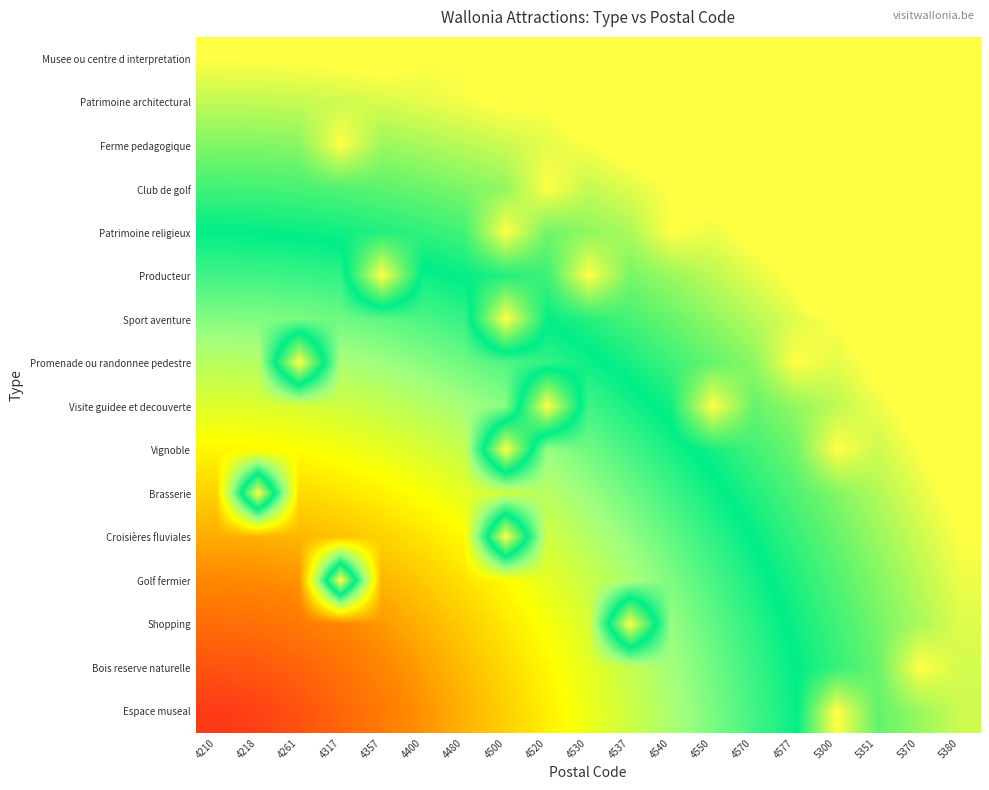

Reading left to right, what are all the values shown in this chart?

Musee ou centre d interpretation: 4210=1.0	4218=1.0	4261=1.0	4317=1.0	4357=1.0	4400=1.0	4480=1.0	4500=1.9	4520=1.1	4530=1.1	4537=1.1	4540=1.2	4550=1.0	4570=1.2	4577=1.2	5300=1.3	5351=1.3	5370=1.3	5380=1.4
Patrimoine architectural: 4210=0.9	4218=0.9	4261=0.9	4317=1.0	4357=1.0	4400=1.0	4480=1.0	4500=1.0	4520=1.0	4530=1.1	4537=1.1	4540=1.0	4550=1.1	4570=1.2	4577=1.0	5300=1.0	5351=1.3	5370=1.3	5380=1.3
Ferme pedagogique: 4210=0.9	4218=0.9	4261=0.9	4317=1.0	4357=0.9	4400=0.9	4480=0.9	4500=0.9	4520=1.0	4530=1.0	4537=1.0	4540=1.0	4550=1.1	4570=1.1	4577=1.1	5300=1.2	5351=1.2	5370=1.3	5380=1.3
Club de golf: 4210=0.8	4218=0.8	4261=0.8	4317=0.8	4357=0.8	4400=0.9	4480=0.9	4500=0.9	4520=1.0	4530=0.9	4537=1.0	4540=1.0	4550=1.0	4570=1.1	4577=1.1	5300=1.0	5351=1.2	5370=1.2	5380=1.2
Patrimoine religieux: 4210=0.8	4218=0.8	4261=0.8	4317=0.8	4357=0.8	4400=0.8	4480=0.8	4500=1.0	4520=0.9	4530=0.9	4537=0.9	4540=1.0	4550=1.0	4570=1.0	4577=1.1	5300=1.1	5351=1.1	5370=1.2	5380=1.2
Producteur: 4210=0.7	4218=0.7	4261=0.7	4317=0.7	4357=1.0	4400=0.7	4480=0.8	4500=0.8	4520=0.8	4530=1.0	4537=0.9	4540=0.9	4550=0.9	4570=1.0	4577=1.0	5300=1.3	5351=1.0	5370=1.1	5380=1.0
Sport aventure: 4210=0.6	4218=0.6	4261=0.6	4317=0.6	4357=0.7	4400=0.7	4480=0.7	4500=1.0	4520=0.8	4530=0.8	4537=0.8	4540=0.9	4550=0.9	4570=0.9	4577=1.0	5300=1.0	5351=1.0	5370=1.1	5380=1.1
Promenade ou randonnee pedestre: 4210=0.6	4218=0.6	4261=1.0	4317=0.6	4357=0.6	4400=0.6	4480=0.6	4500=0.7	4520=0.7	4530=0.7	4537=0.8	4540=0.8	4550=0.8	4570=0.9	4577=1.0	5300=1.0	5351=1.0	5370=1.1	5380=1.1
Visite guidee et decouverte: 4210=0.5	4218=0.5	4261=0.5	4317=0.5	4357=0.5	4400=0.6	4480=0.6	4500=0.6	4520=1.0	4530=0.7	4537=0.7	4540=0.8	4550=1.0	4570=0.8	4577=0.9	5300=0.9	5351=1.0	5370=1.0	5380=1.1
Vignoble: 4210=0.4	4218=0.4	4261=0.4	4317=0.5	4357=0.5	4400=0.5	4480=0.5	4500=1.0	4520=0.6	4530=0.6	4537=0.7	4540=0.7	4550=0.8	4570=0.8	4577=0.9	5300=1.0	5351=0.9	5370=1.0	5380=1.0
Brasserie: 4210=0.4	4218=1.0	4261=0.4	4317=0.4	4357=0.4	4400=0.5	4480=0.5	4500=0.5	4520=0.6	4530=0.6	4537=0.6	4540=0.7	4550=0.7	4570=0.8	4577=0.8	5300=0.9	5351=0.9	5370=1.0	5380=1.0
Croisières fluviales: 4210=0.3	4218=0.3	4261=0.3	4317=0.4	4357=0.4	4400=0.4	4480=0.4	4500=1.0	4520=0.5	4530=0.6	4537=0.6	4540=0.7	4550=0.7	4570=0.8	4577=0.8	5300=0.8	5351=0.9	5370=0.9	5380=1.0
Golf fermier: 4210=0.2	4218=0.3	4261=0.3	4317=1.0	4357=0.3	4400=0.4	4480=0.4	4500=0.4	4520=0.5	4530=0.5	4537=0.6	4540=0.6	4550=0.7	4570=0.7	4577=0.8	5300=0.8	5351=0.9	5370=0.9	5380=1.0
Shopping: 4210=0.2	4218=0.2	4261=0.2	4317=0.2	4357=0.3	4400=0.3	4480=0.4	4500=0.4	4520=0.5	4530=0.5	4537=1.0	4540=0.6	4550=0.7	4570=0.7	4577=0.8	5300=0.8	5351=0.9	5370=0.9	5380=1.0
Bois reserve naturelle: 4210=0.1	4218=0.1	4261=0.2	4317=0.2	4357=0.2	4400=0.3	4480=0.3	4500=0.4	4520=0.4	4530=0.5	4537=0.5	4540=0.6	4550=0.6	4570=0.7	4577=0.7	5300=0.8	5351=0.9	5370=1.0	5380=1.0
Espace museal: 4210=0.1	4218=0.1	4261=0.1	4317=0.2	4357=0.2	4400=0.3	4480=0.3	4500=0.4	4520=0.4	4530=0.5	4537=0.5	4540=0.6	4550=0.6	4570=0.7	4577=0.7	5300=1.0	5351=0.8	5370=0.9	5380=0.9